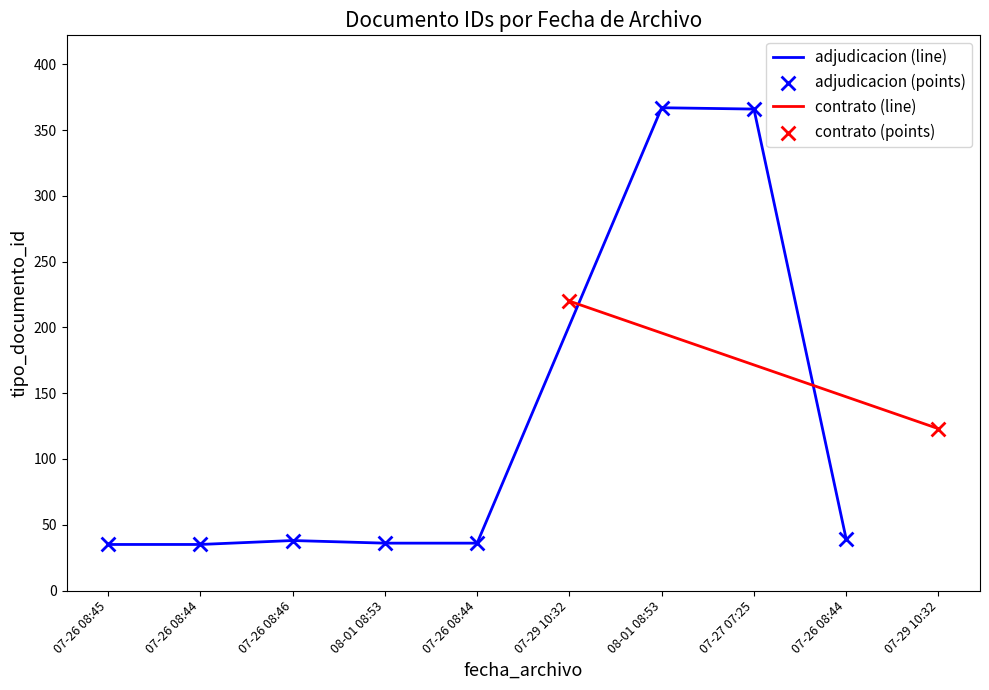

What is the change in value from 2022-07-29 10:32 to 2022-08-01 08:53?

+147